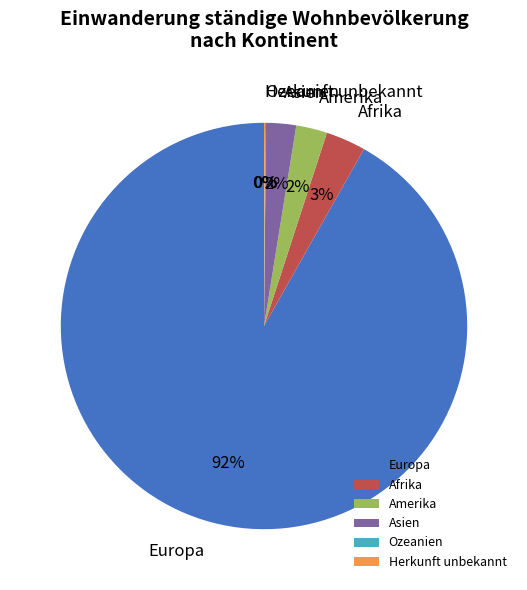

Which slice is the largest?

Europa